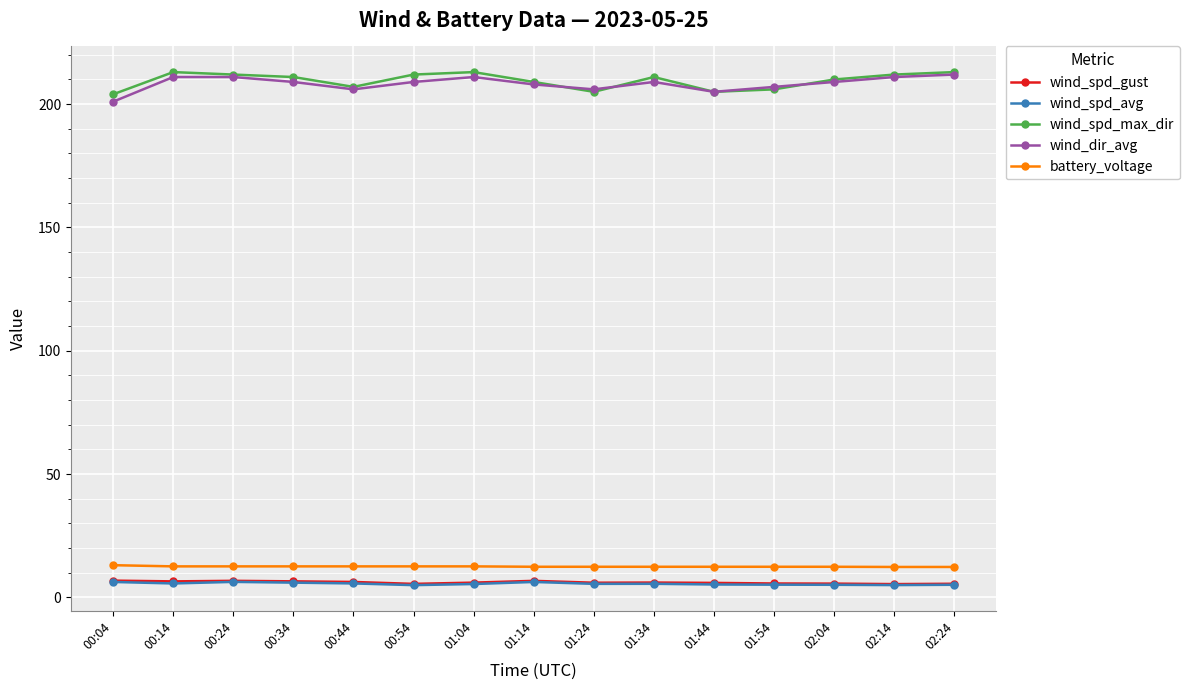

The value of wind_spd_avg at 00:24 is 6.3. True or false?

True